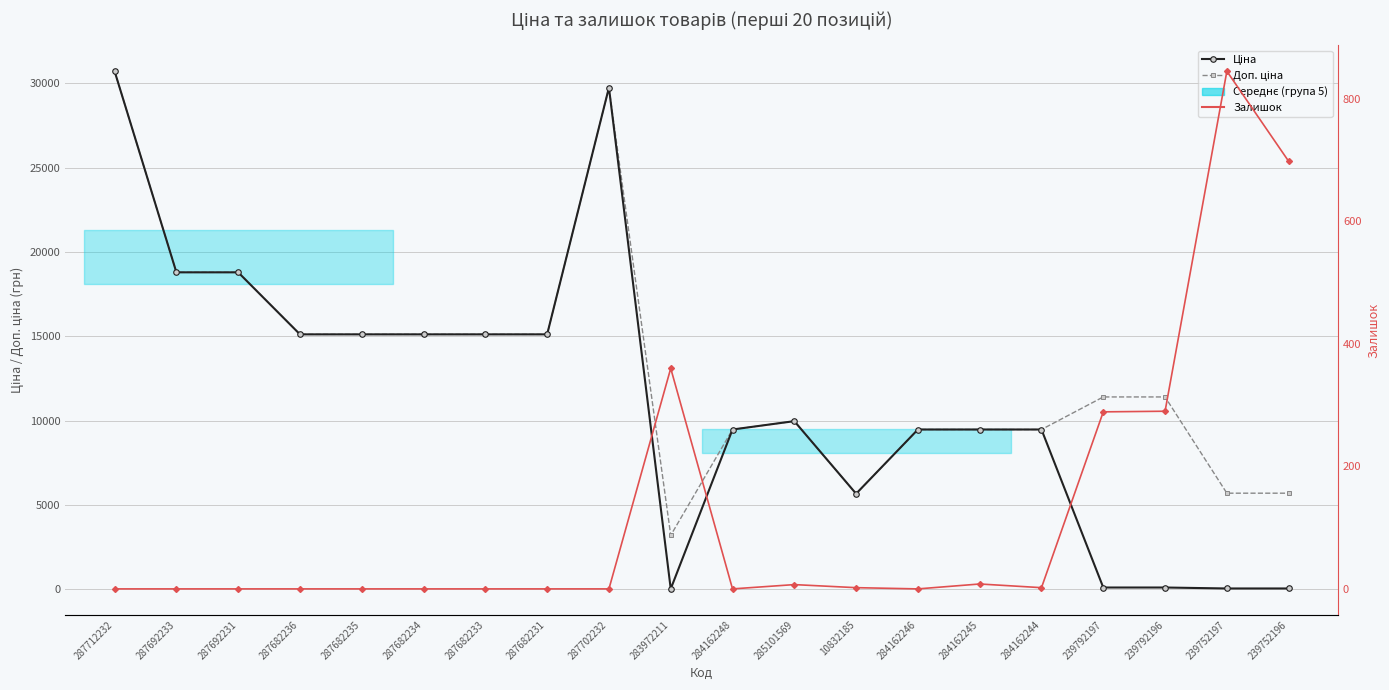

What is the sum of all Залишок values?

2501.0